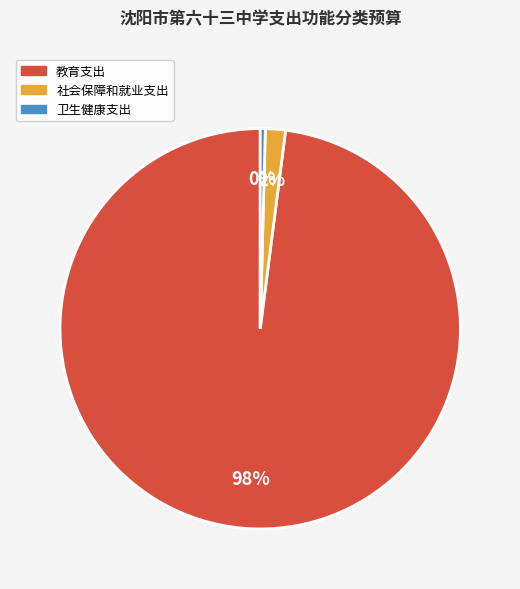

Do 社会保障和就业支出 and 卫生健康支出 together represent more than half of the pie?

No